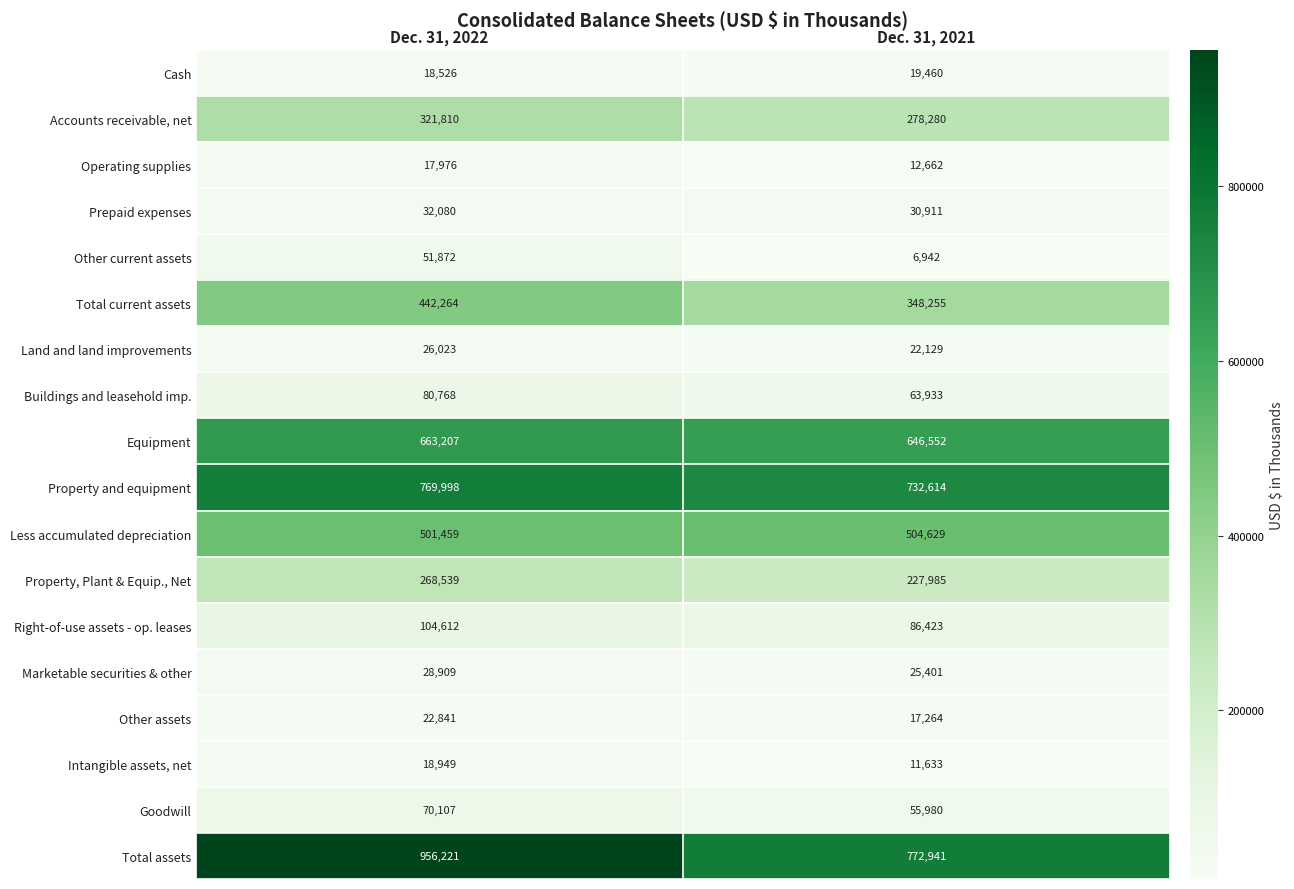

What is the average value of the Total assets series?

864581